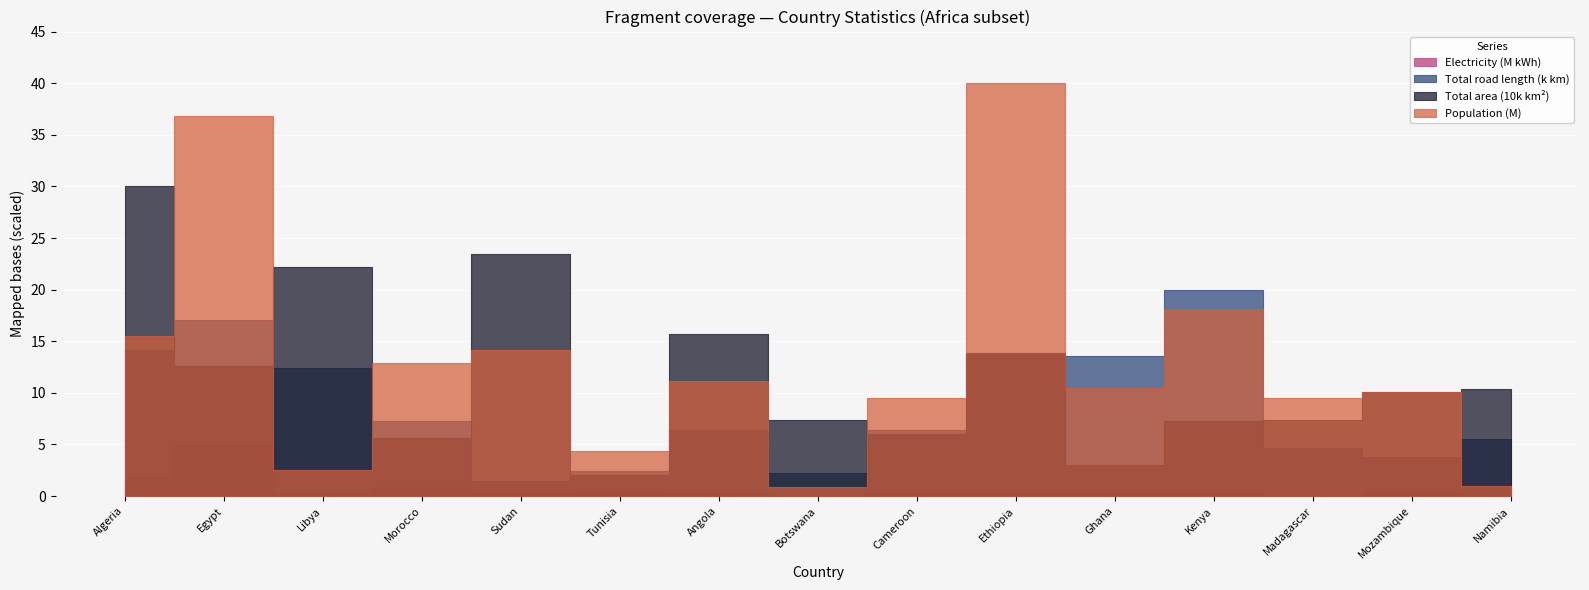

What is the value of the Total area (km squared) point at the 9th from the left?

475440